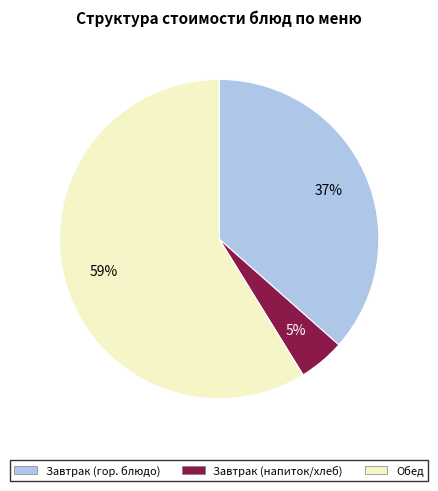

To the nearest percent, what is the average slice percentage?

33%